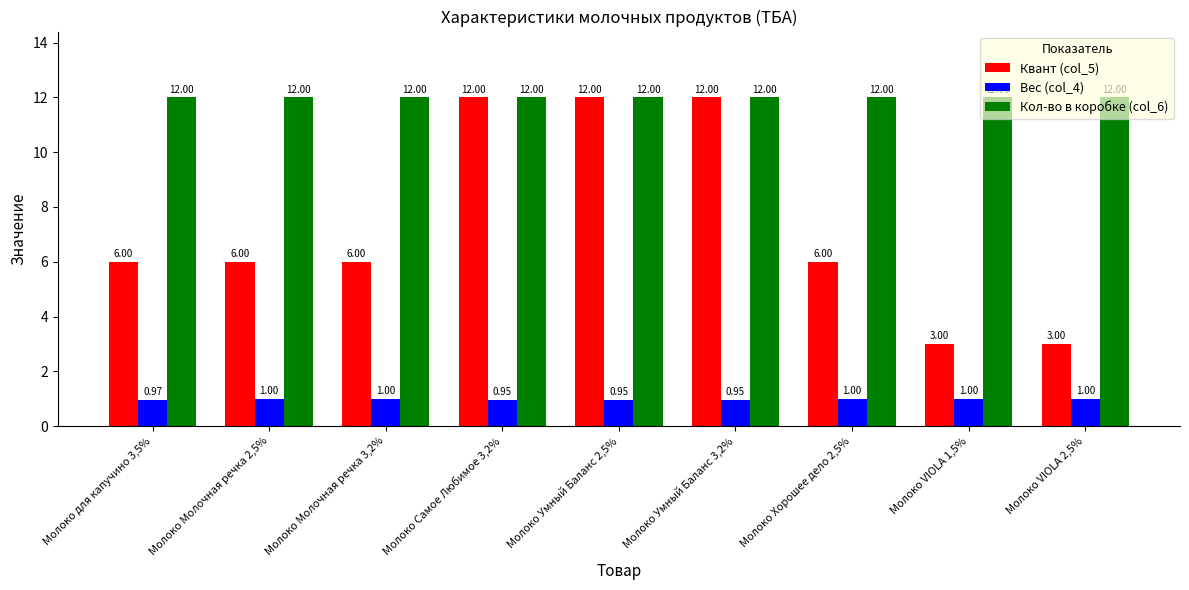

List the series in order of their overall mean, highest first.

Кол-во в коробке (col_6), Квант (col_5), Вес (col_4)